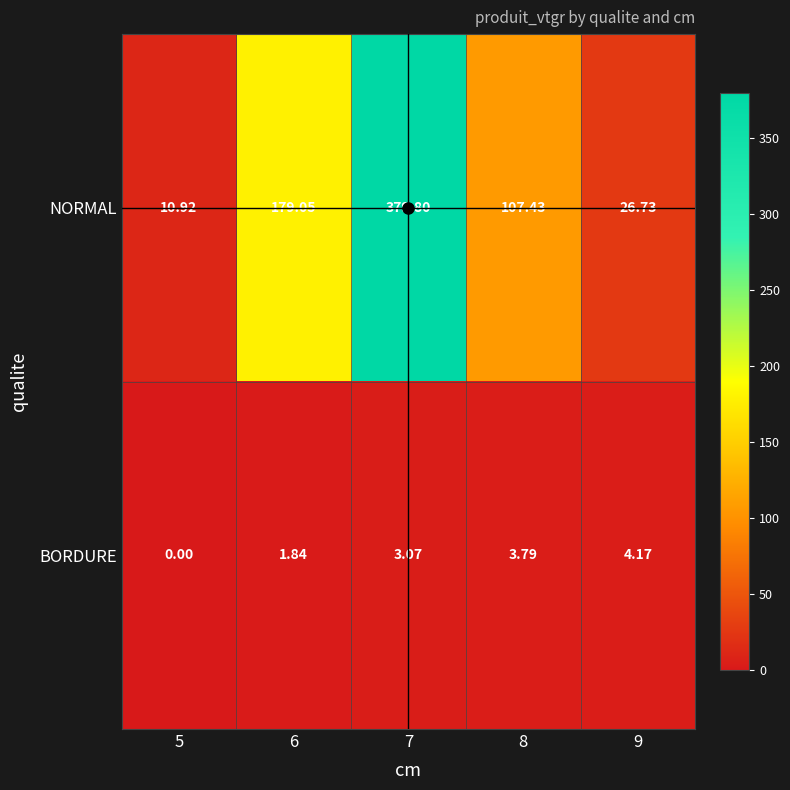

Which series has the largest total across all categories?

NORMAL